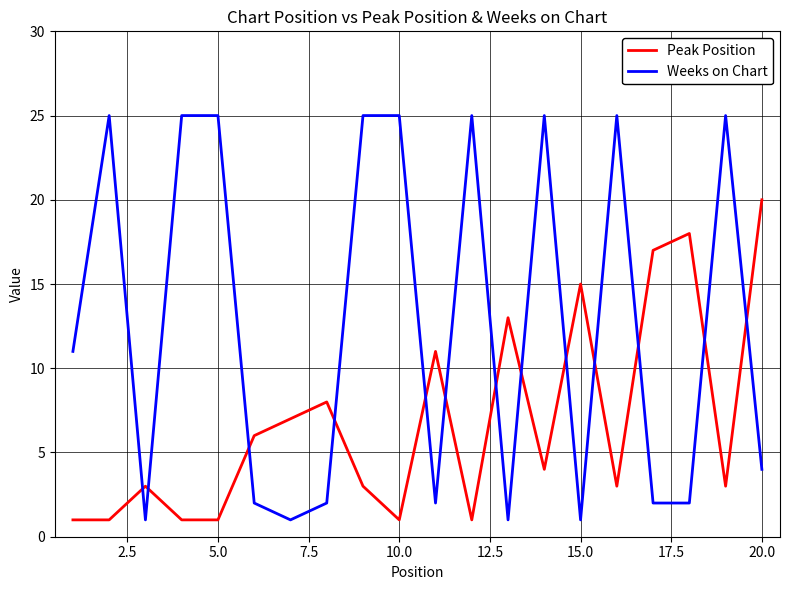

How many times do Peak Position and Weeks on Chart cross each other?

13